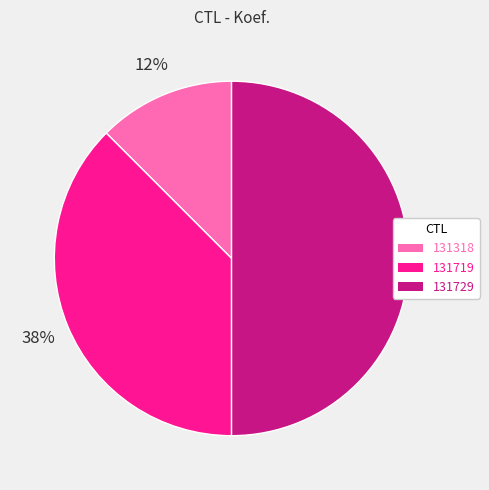

Does 131719 account for over 50% of the chart?

No